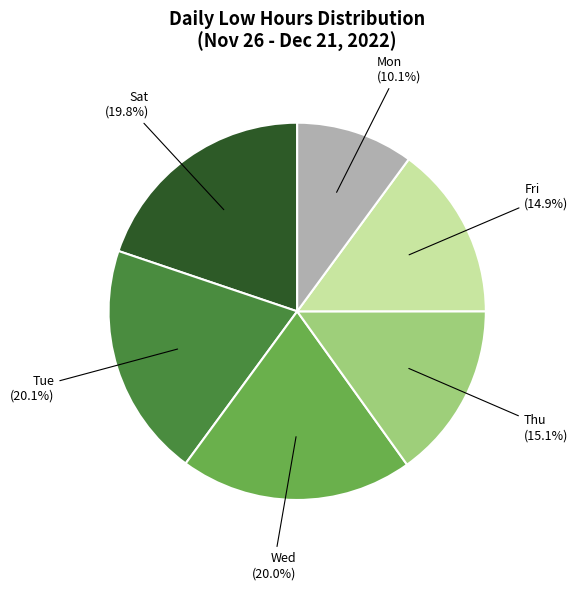

Count the number of slices in the pie.

6